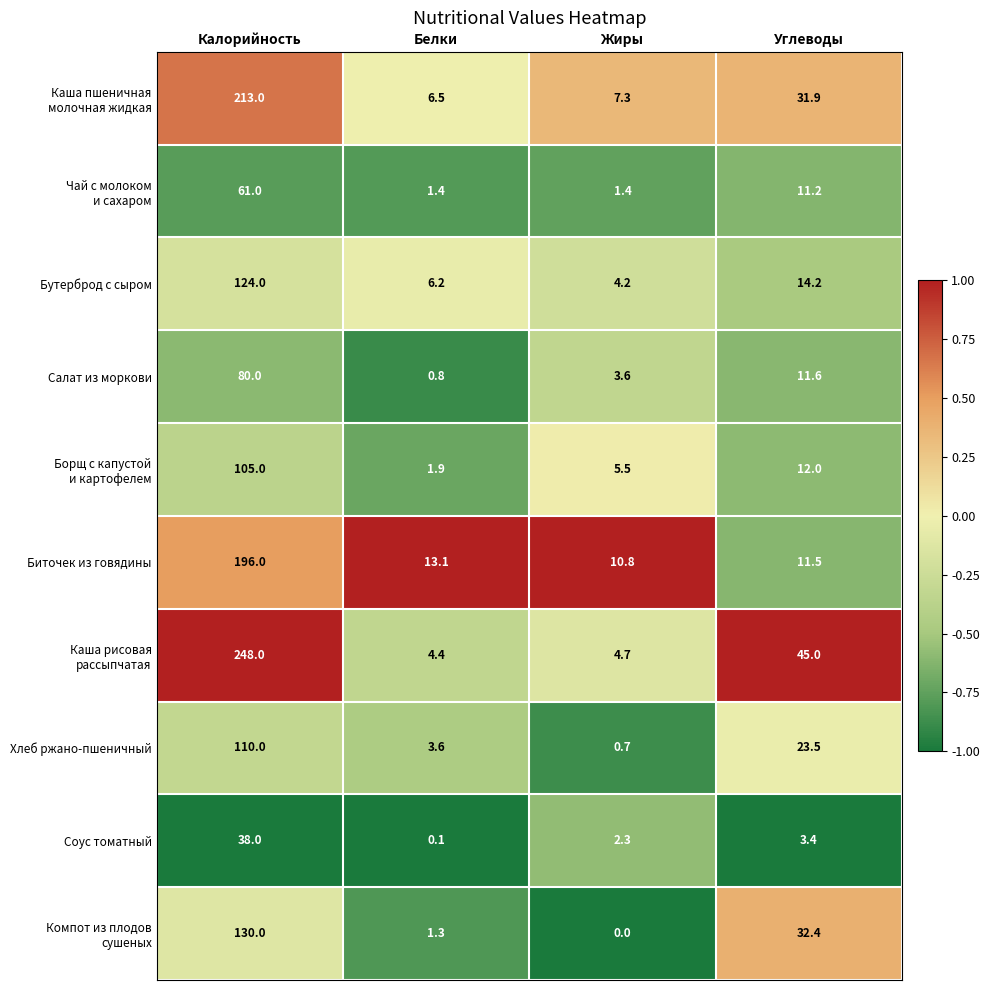

What is the total value across all series at Жиры?

40.5